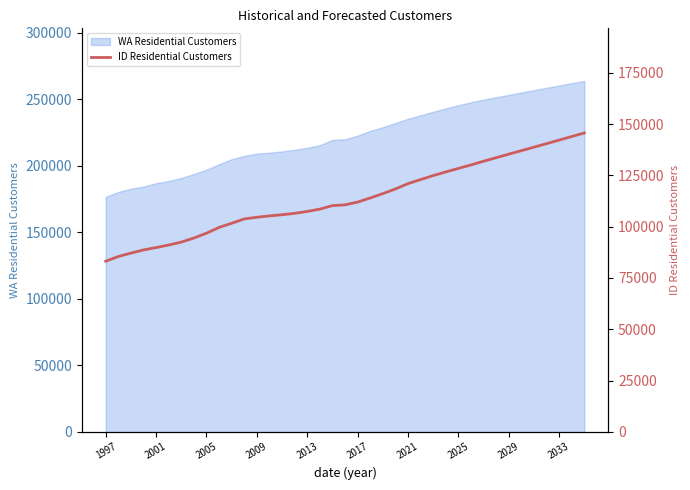

What is the minimum value for WA Residential Customers?

176752